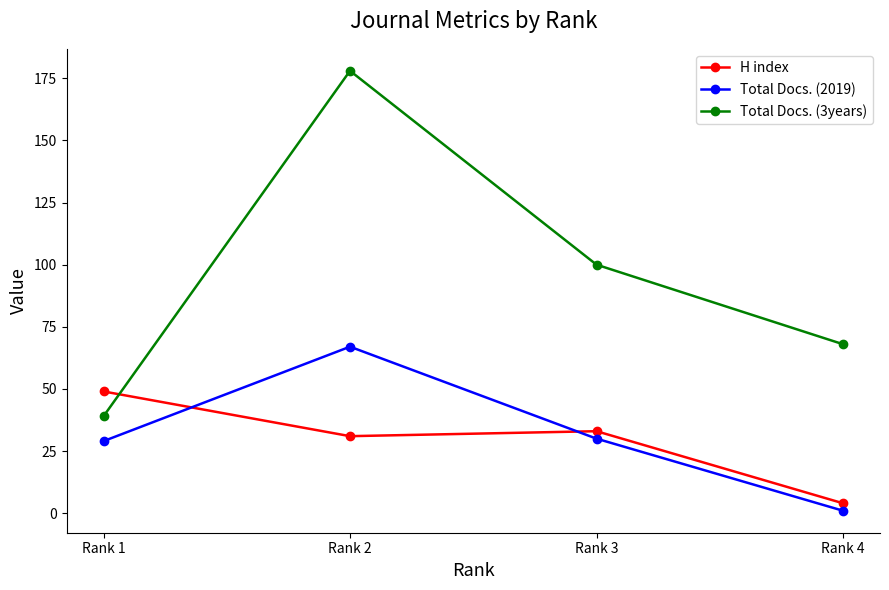

How many distinct data groups are displayed?

3